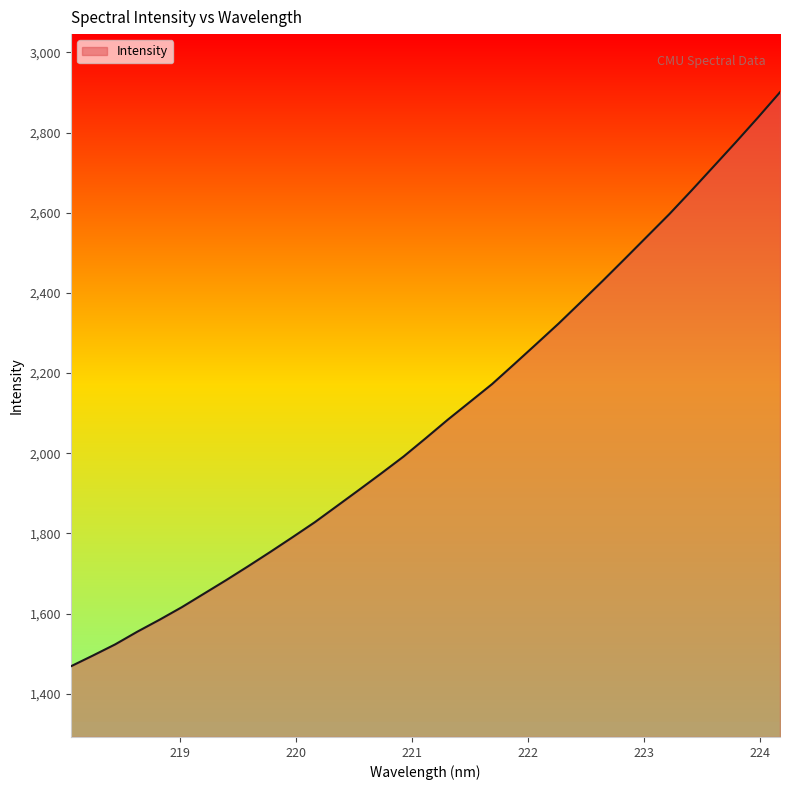

What is the maximum value shown in the chart?

2900.7